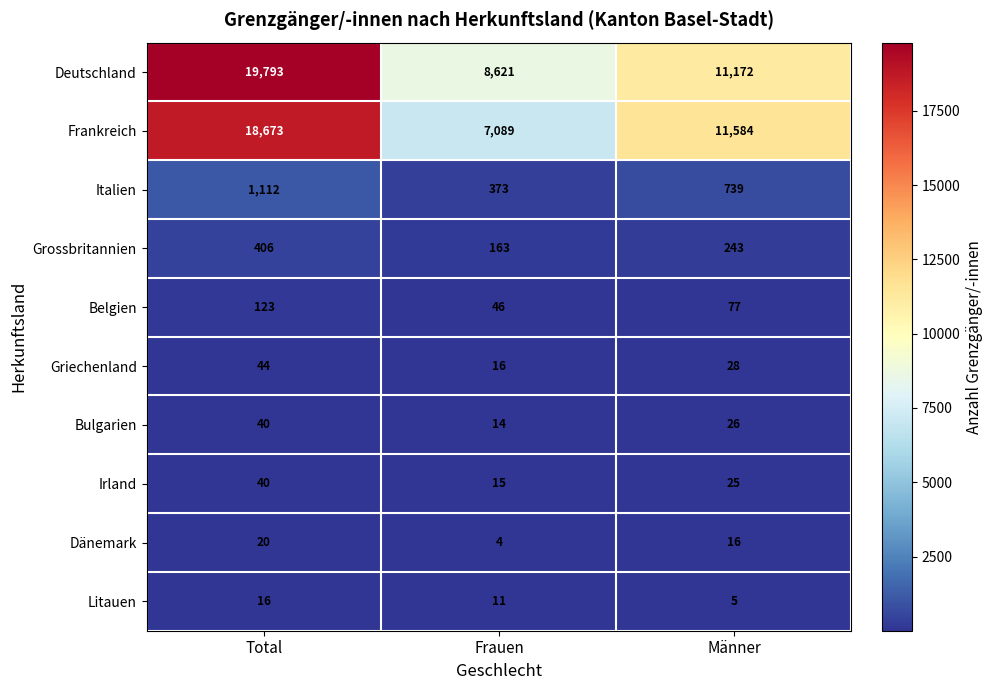

What is the total value across all series at Total?

40267